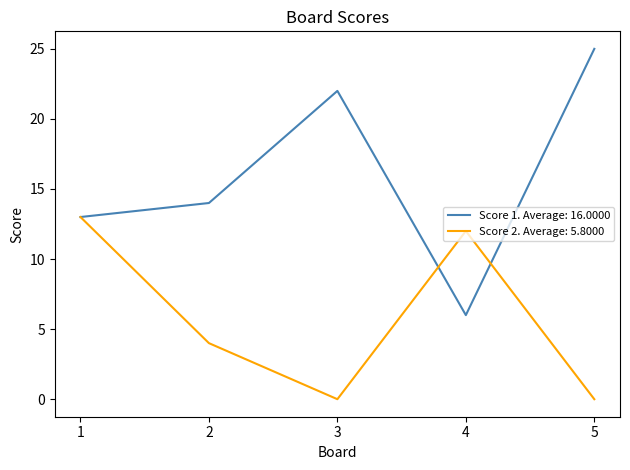

Between 1 and 2, which series saw the biggest shift?

Score 2. Average: 5.8000